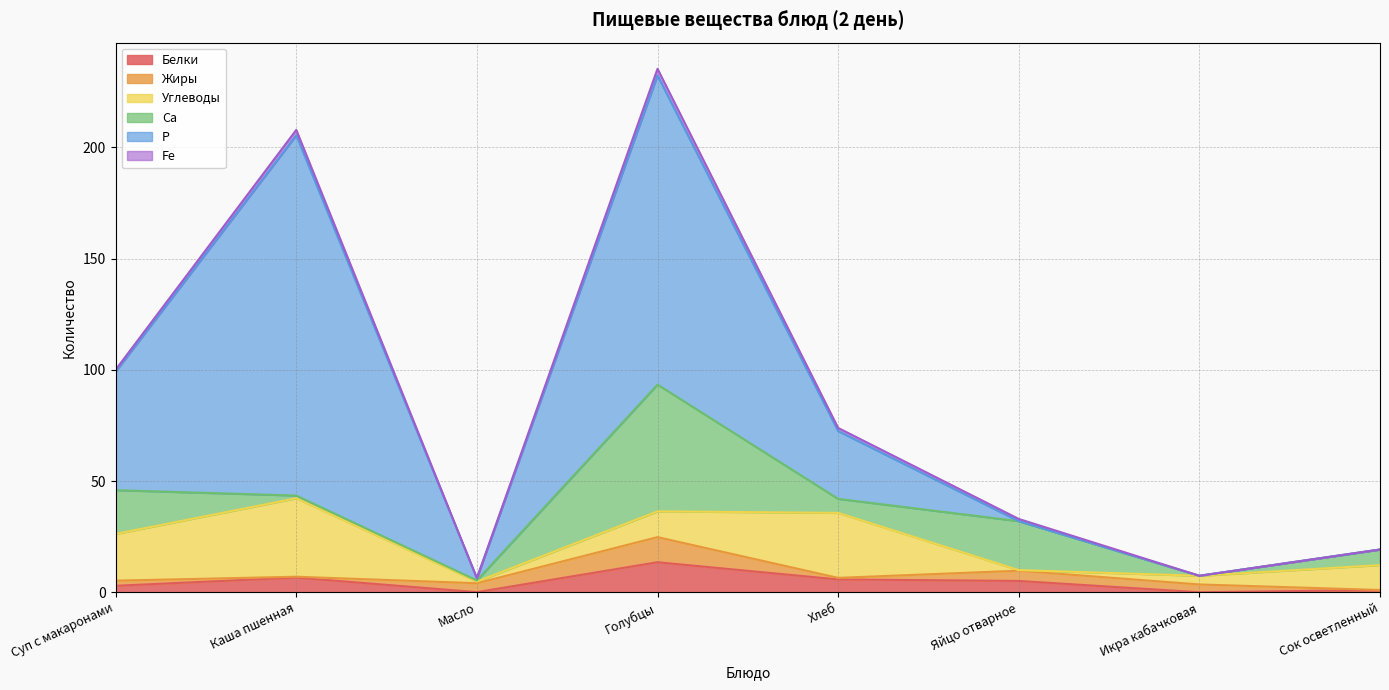

What is the difference between the highest and lowest values at Каша пшенная?

161.6